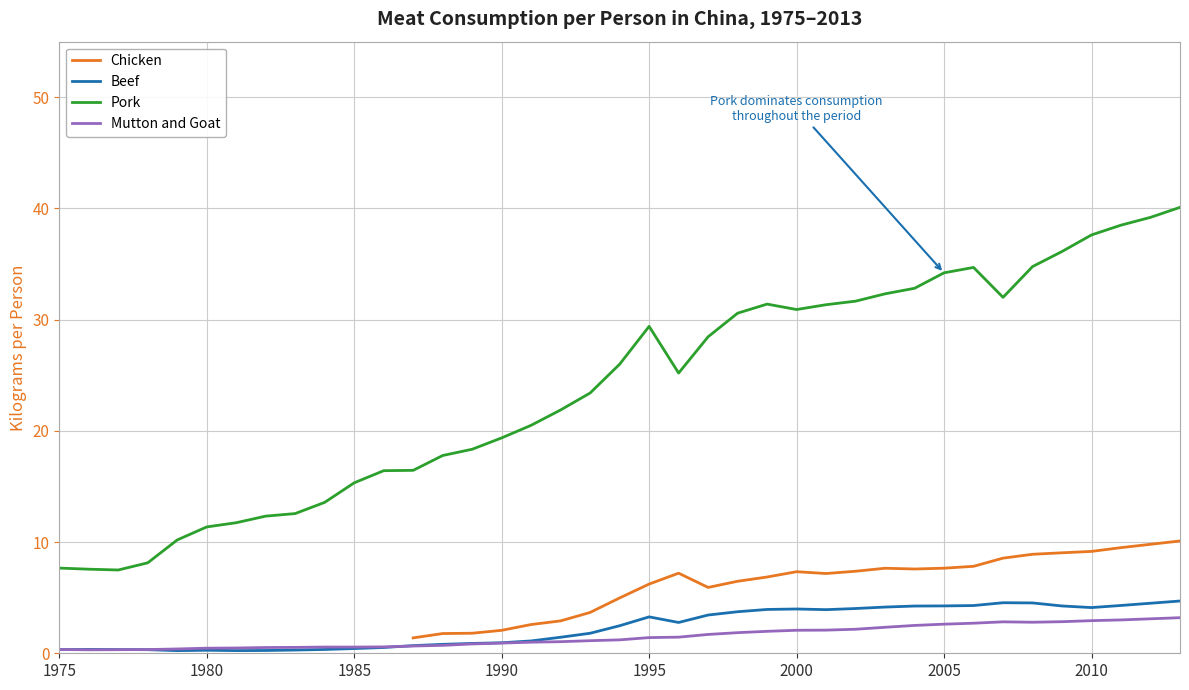

In Mutton and Goat, how many points are higher than both neighbors (excluding endpoints)?

2